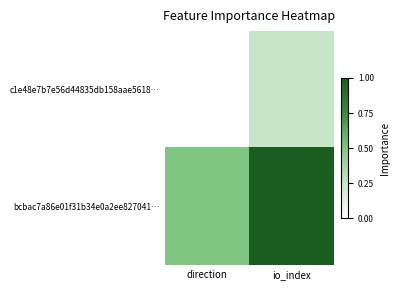

Between direction and io_index, which series saw the biggest shift?

bcbac7a86e01f31b34e0a2ee827041…